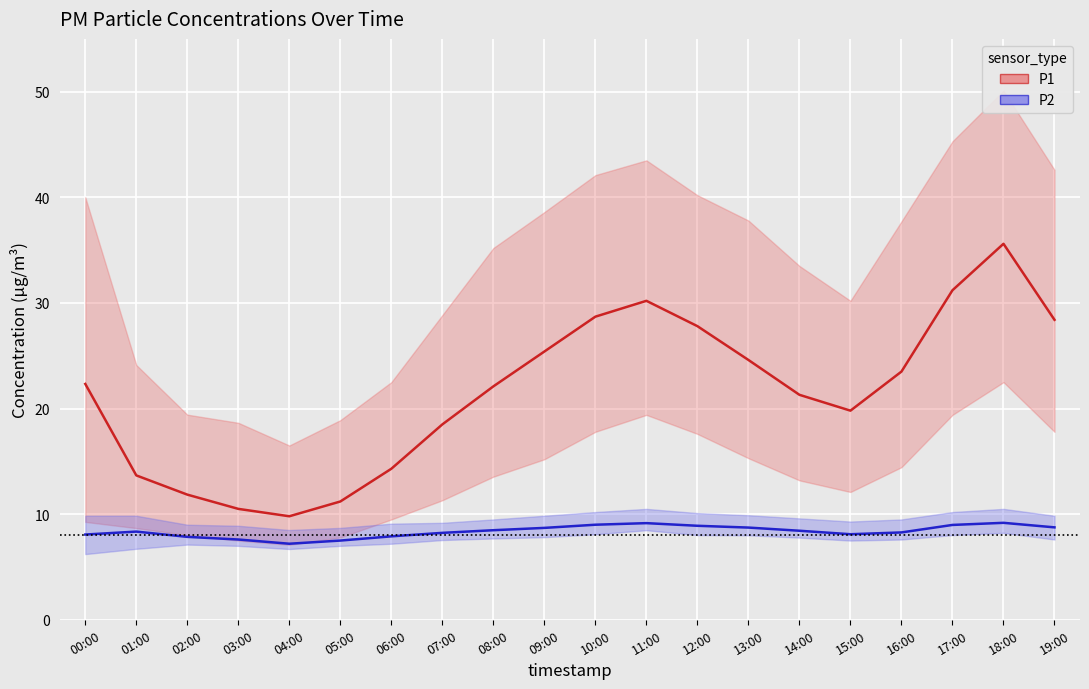

Is it true that P2 equals 2.5 at 02:00?

False